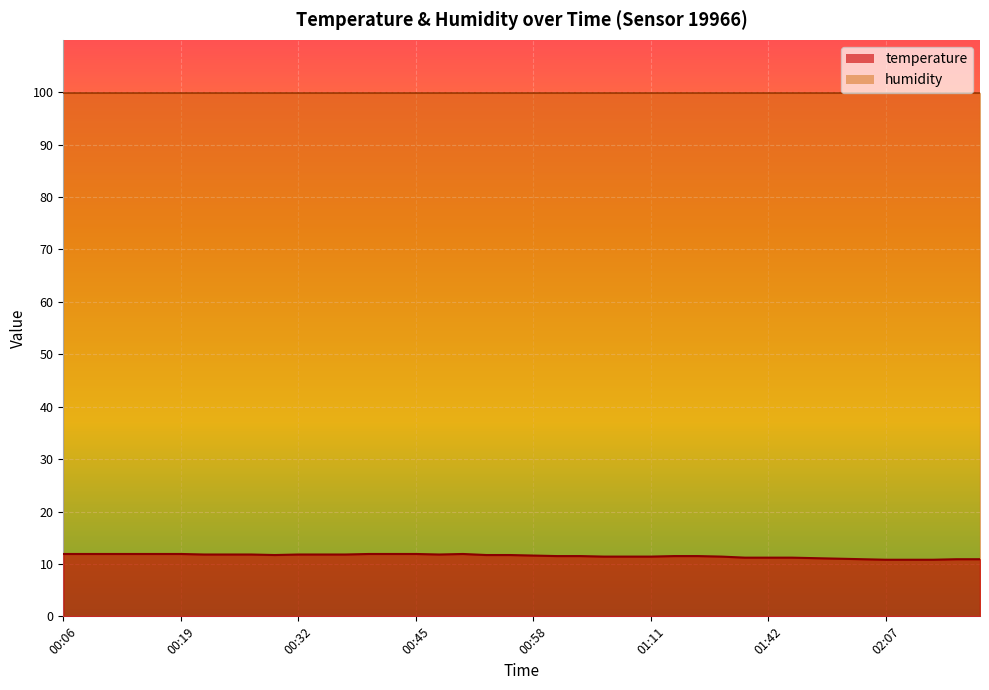

Which category has the highest value across all series?

00:06